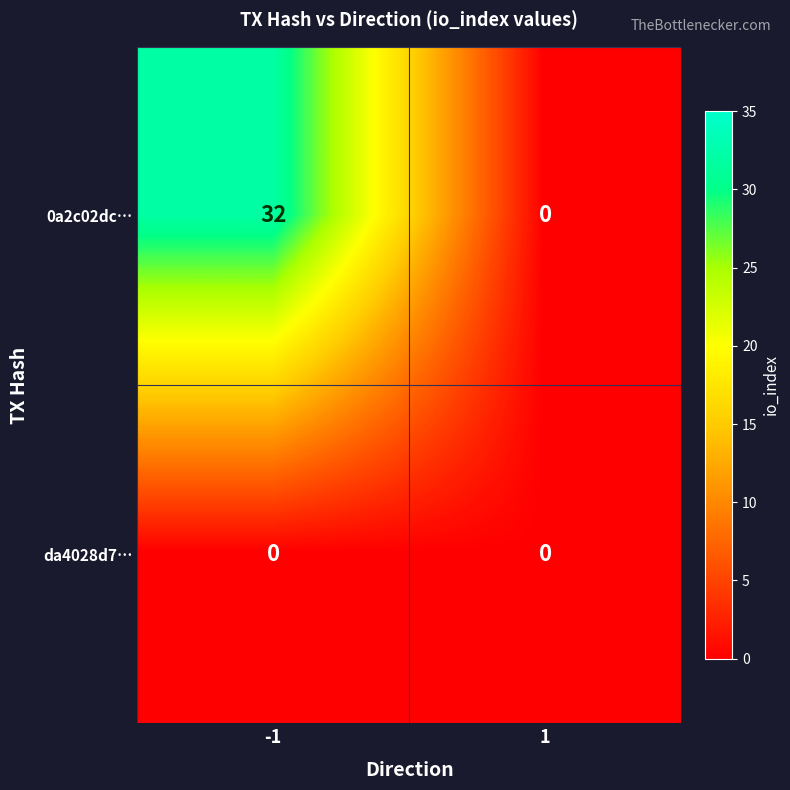

Which series has the largest total across all categories?

0a2c02dc…